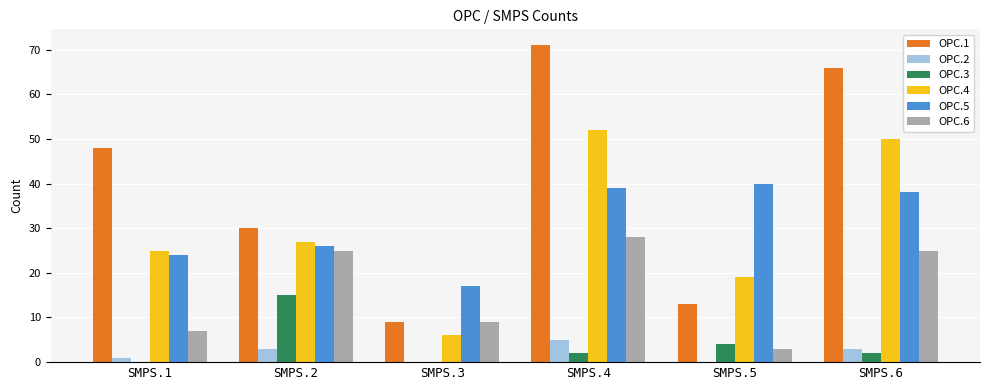

What is the spread (max minus min) of values at SMPS.6?

64